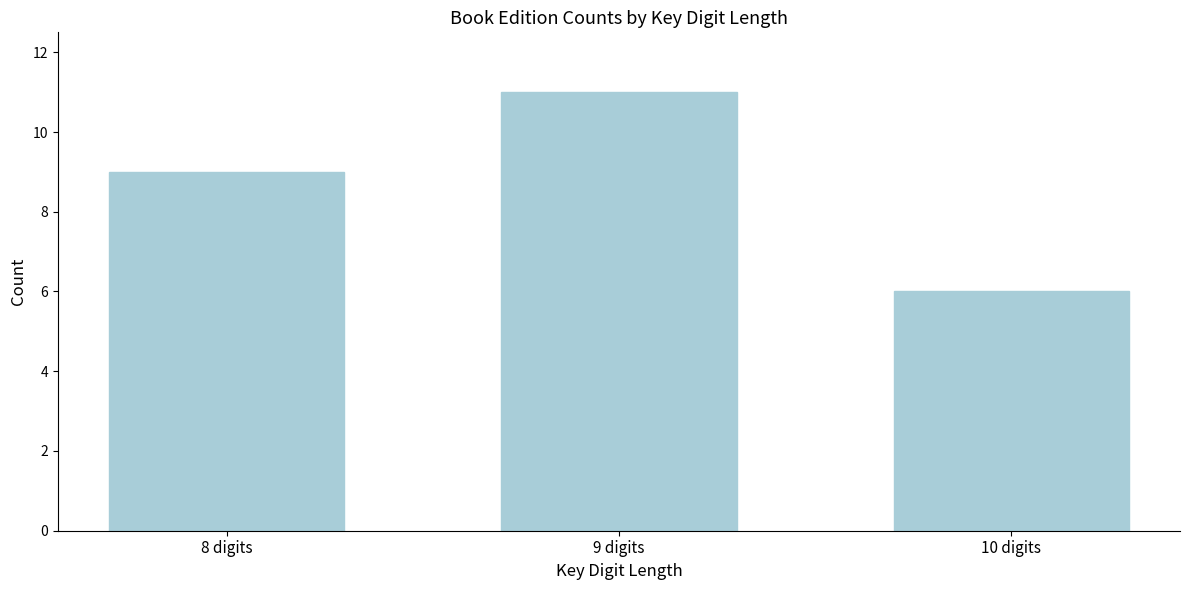

Reading right to left, extract all data points from this chart.

6	11	9